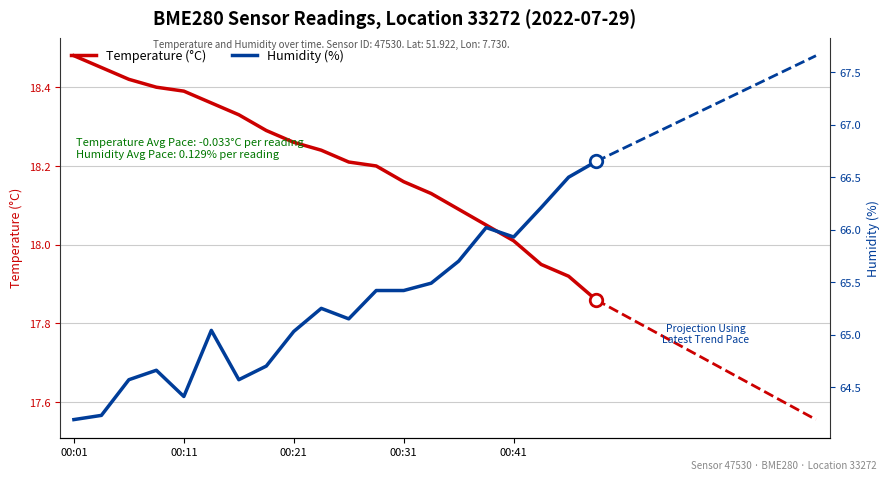

Which series has the widest spread of values?

Humidity (%)